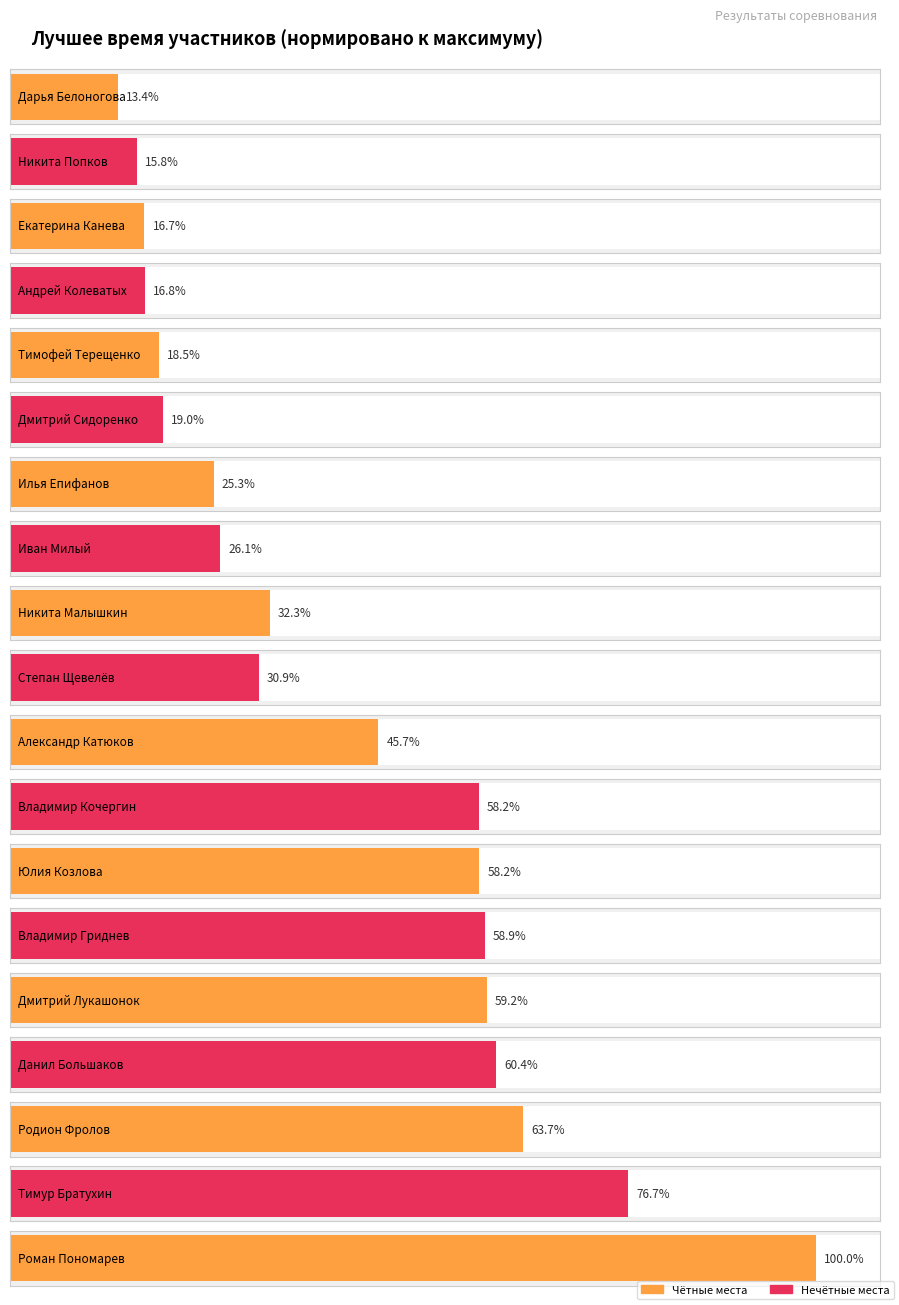

Which category has the highest value across all series?

Роман Пономарев